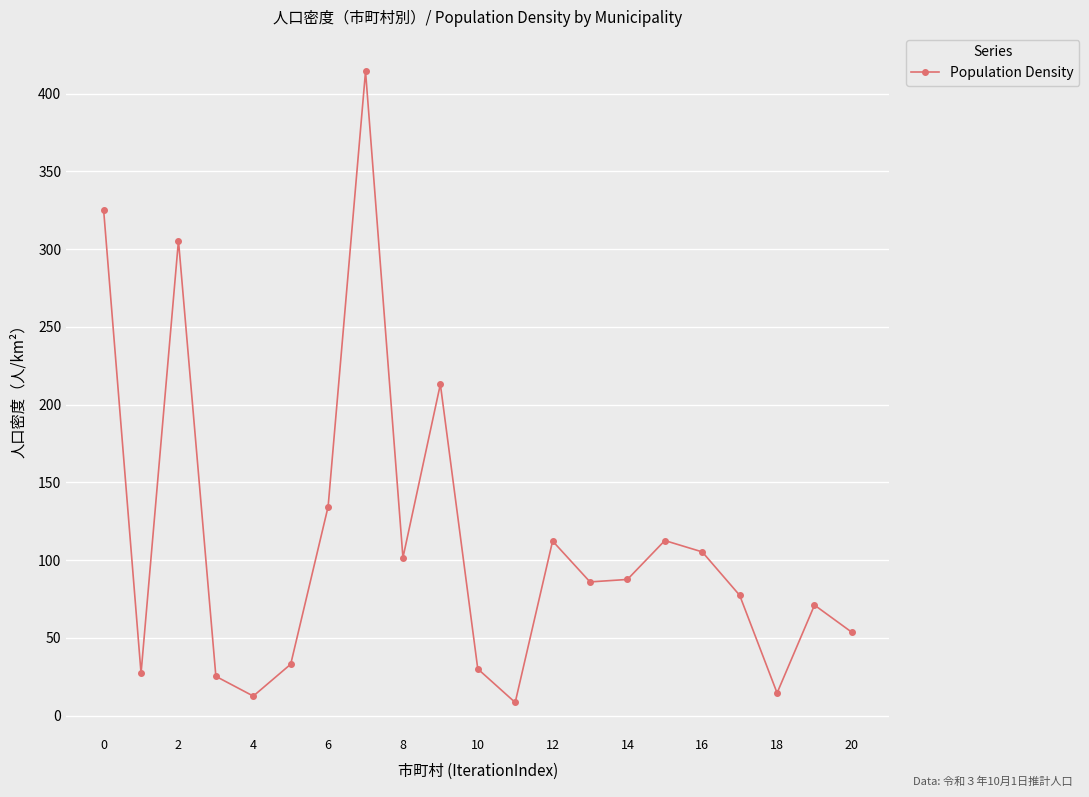

How many interior local peaks (higher than both neighbors) does the data have?

6